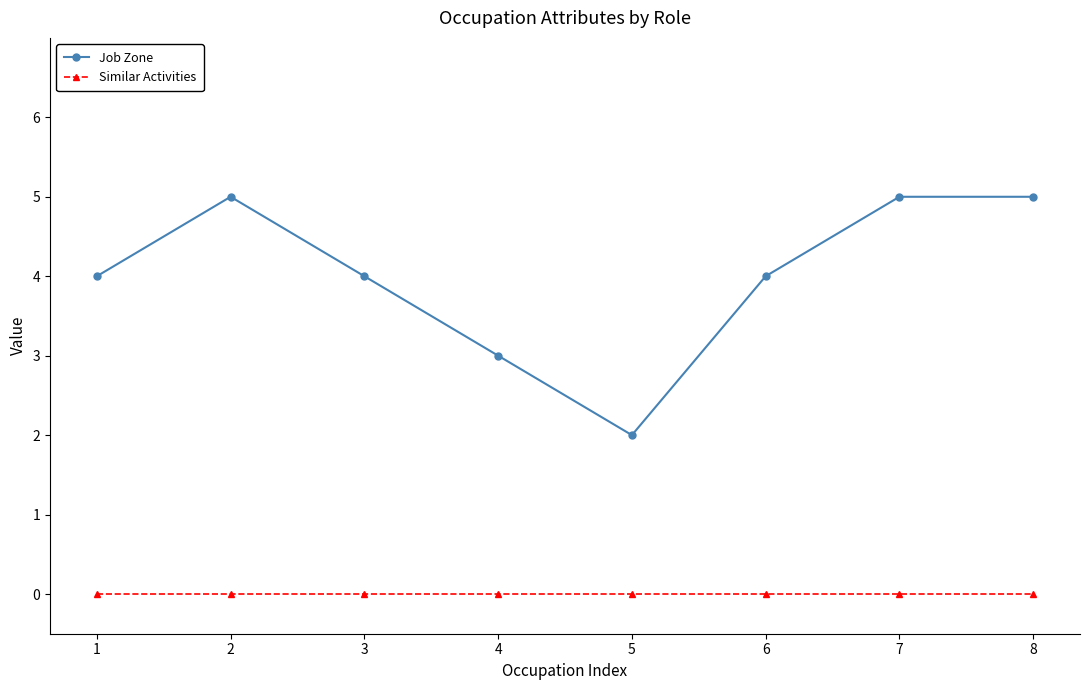

What is the average value of the Job Zone series?

4